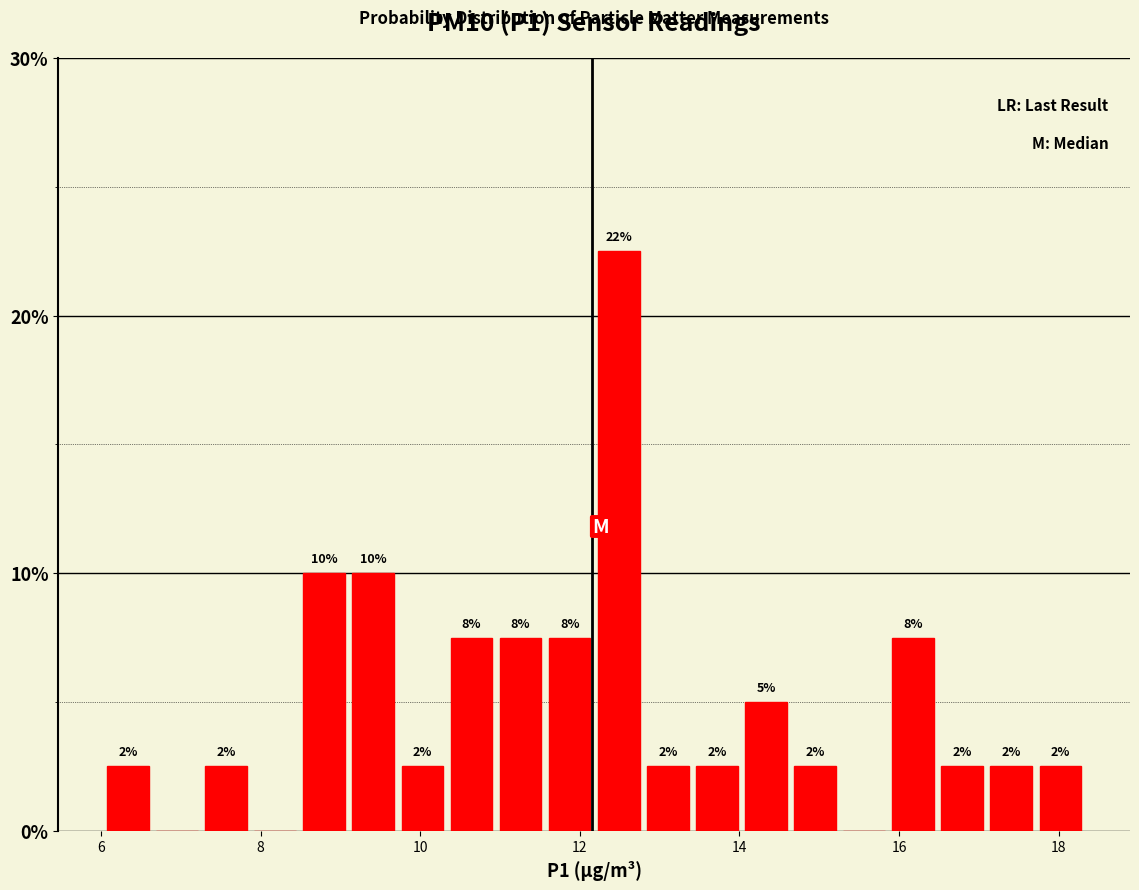

Read against the x-axis, roughly where is the centre of the tallest bar?

12.4